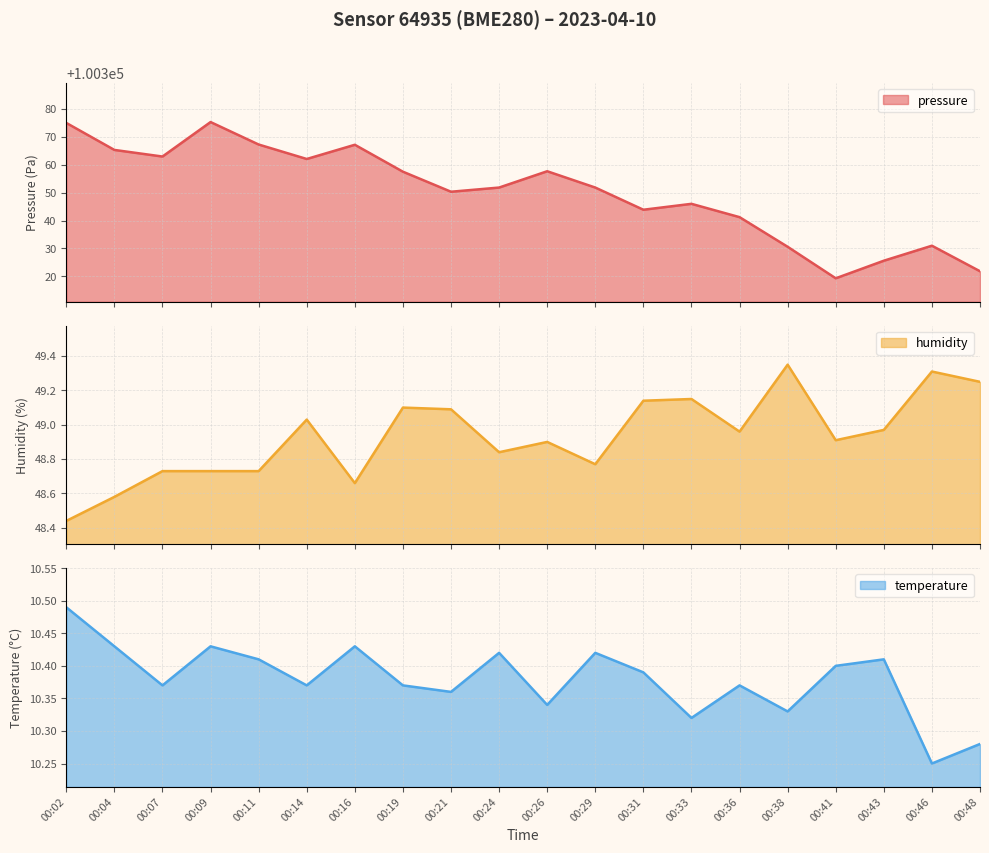

True or false: pressure and temperature intersect in this chart.

False